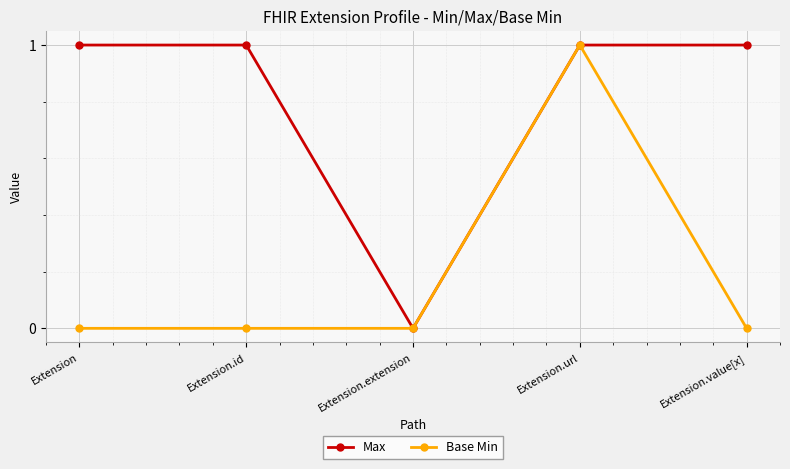

The Max series shows 2 at Extension. True or false?

False